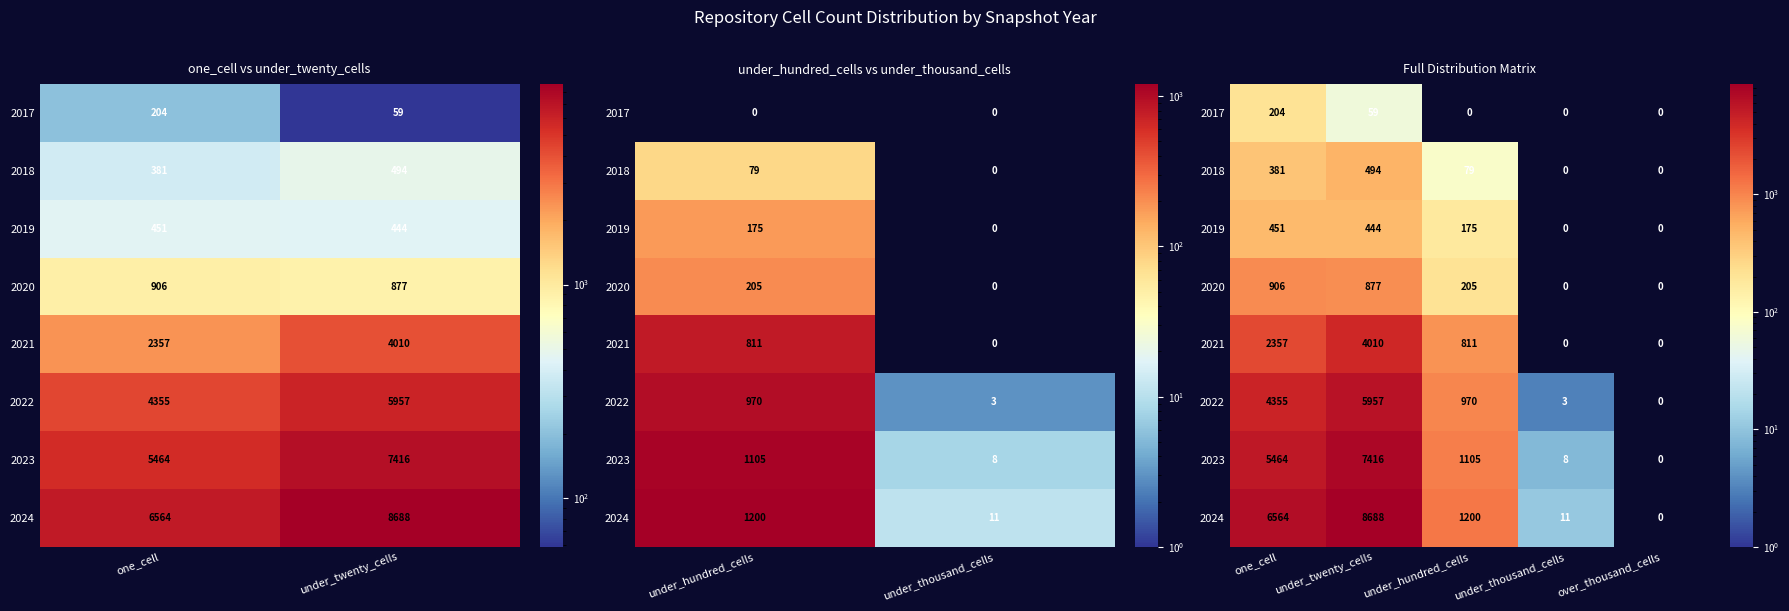

Is it true that 2021 equals 2233 at under_twenty_cells?

False